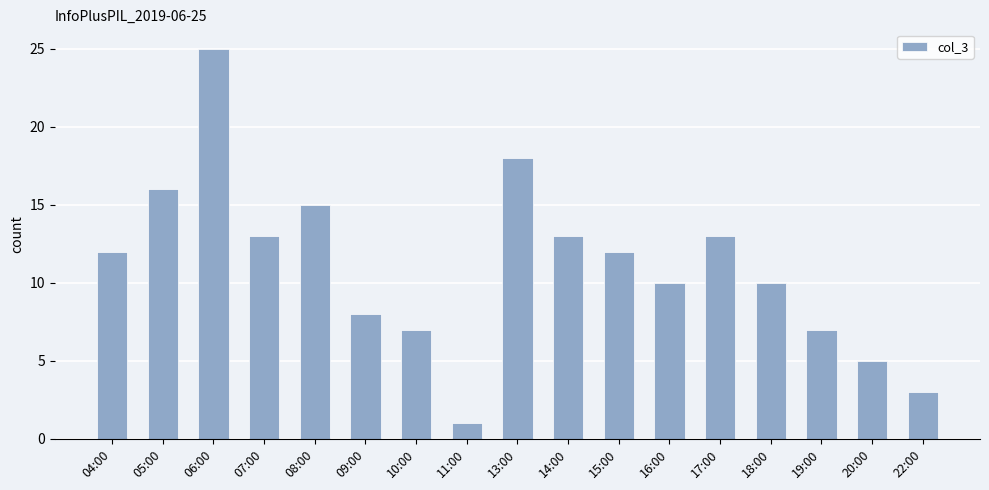

At which category does the chart reach its peak across all series?

06:00